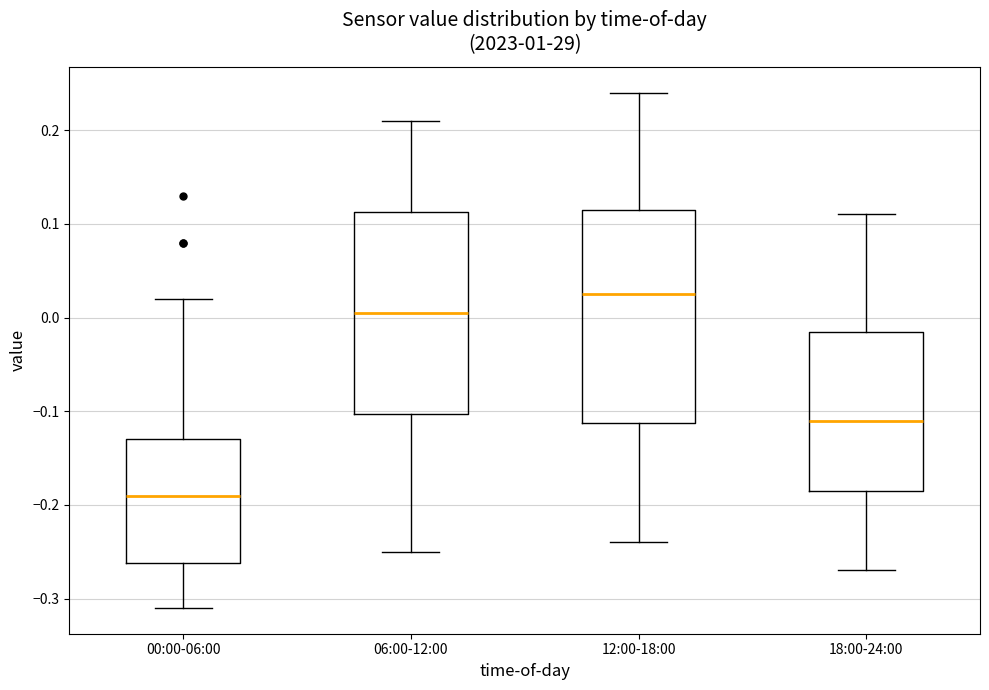

Reading left to right, read every box against the y-axis: the position of its median line, the range the box covers, and the ends of its whiskers. The values are not printed on the chart, so give them approximately, as read against the axis.

00:00-06:00: median -0.19, box -0.26 to -0.13, whiskers -0.31 to 0.02
06:00-12:00: median 0.01, box -0.10 to 0.11, whiskers -0.25 to 0.21
12:00-18:00: median 0.03, box -0.11 to 0.12, whiskers -0.24 to 0.24
18:00-24:00: median -0.11, box -0.18 to -0.01, whiskers -0.27 to 0.11